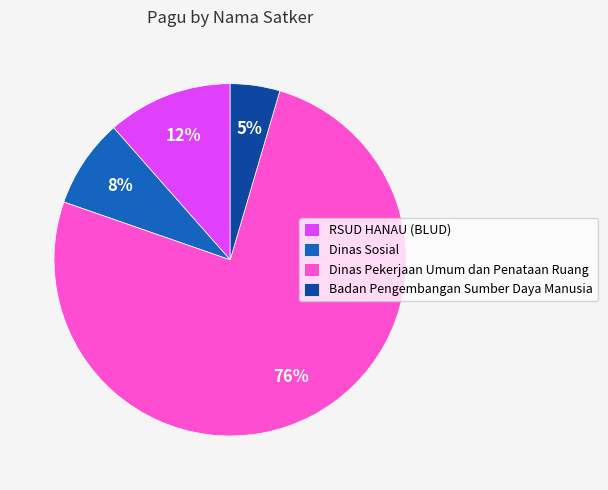

How many segments does this pie chart have?

4